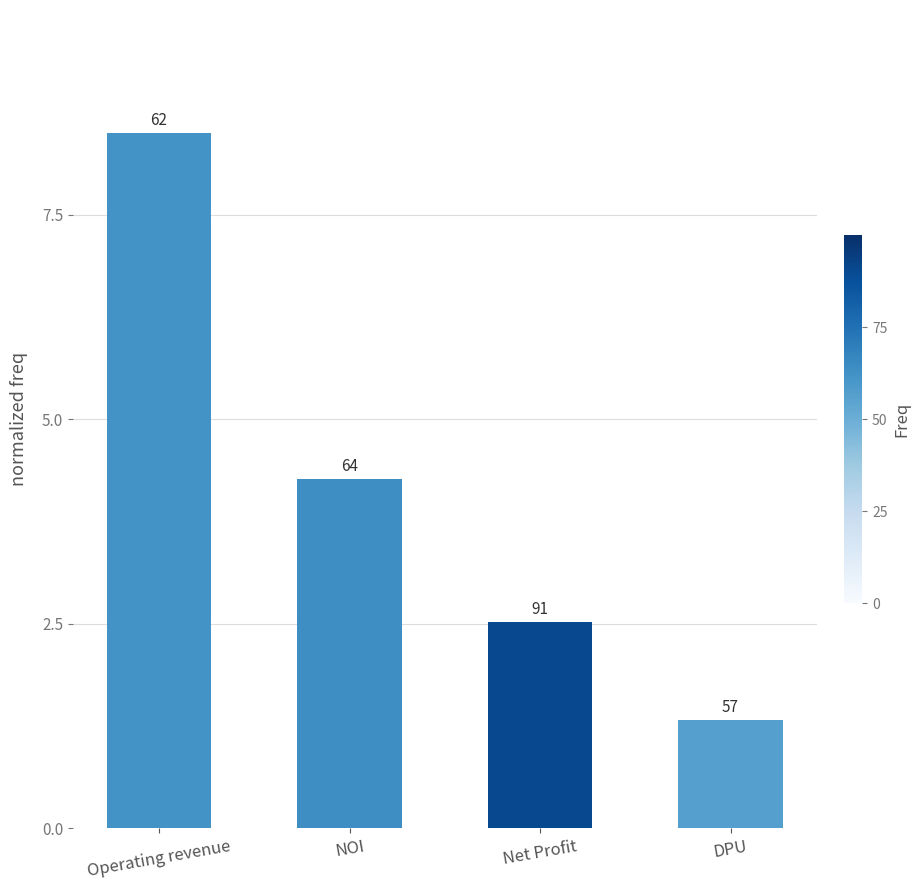

Reading left to right, what are all the values shown in this chart?

8.5	4.3	2.5	1.3